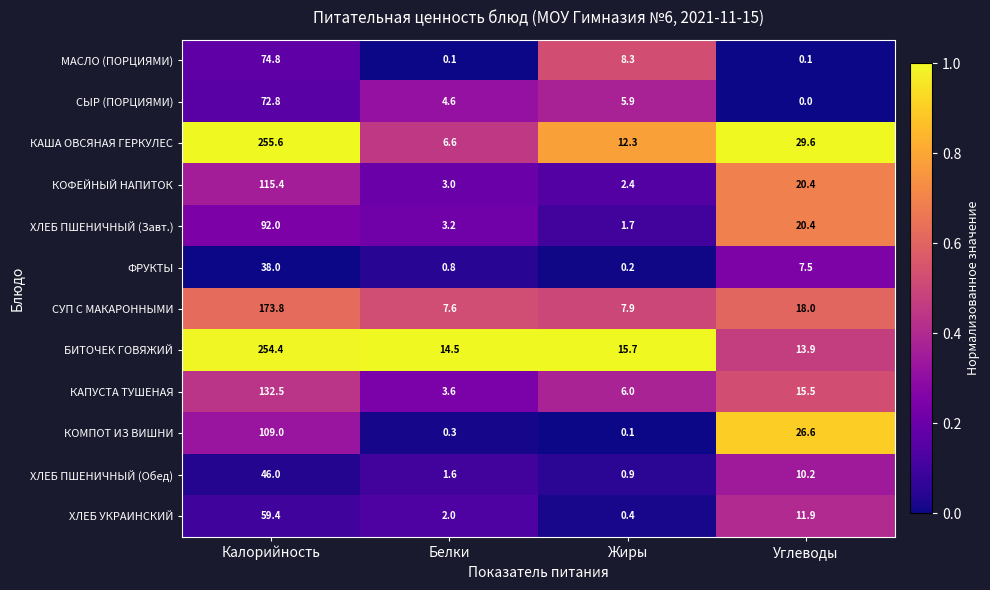

Between Белки and Углеводы, which series saw the biggest shift?

КОМПОТ ИЗ ВИШНИ